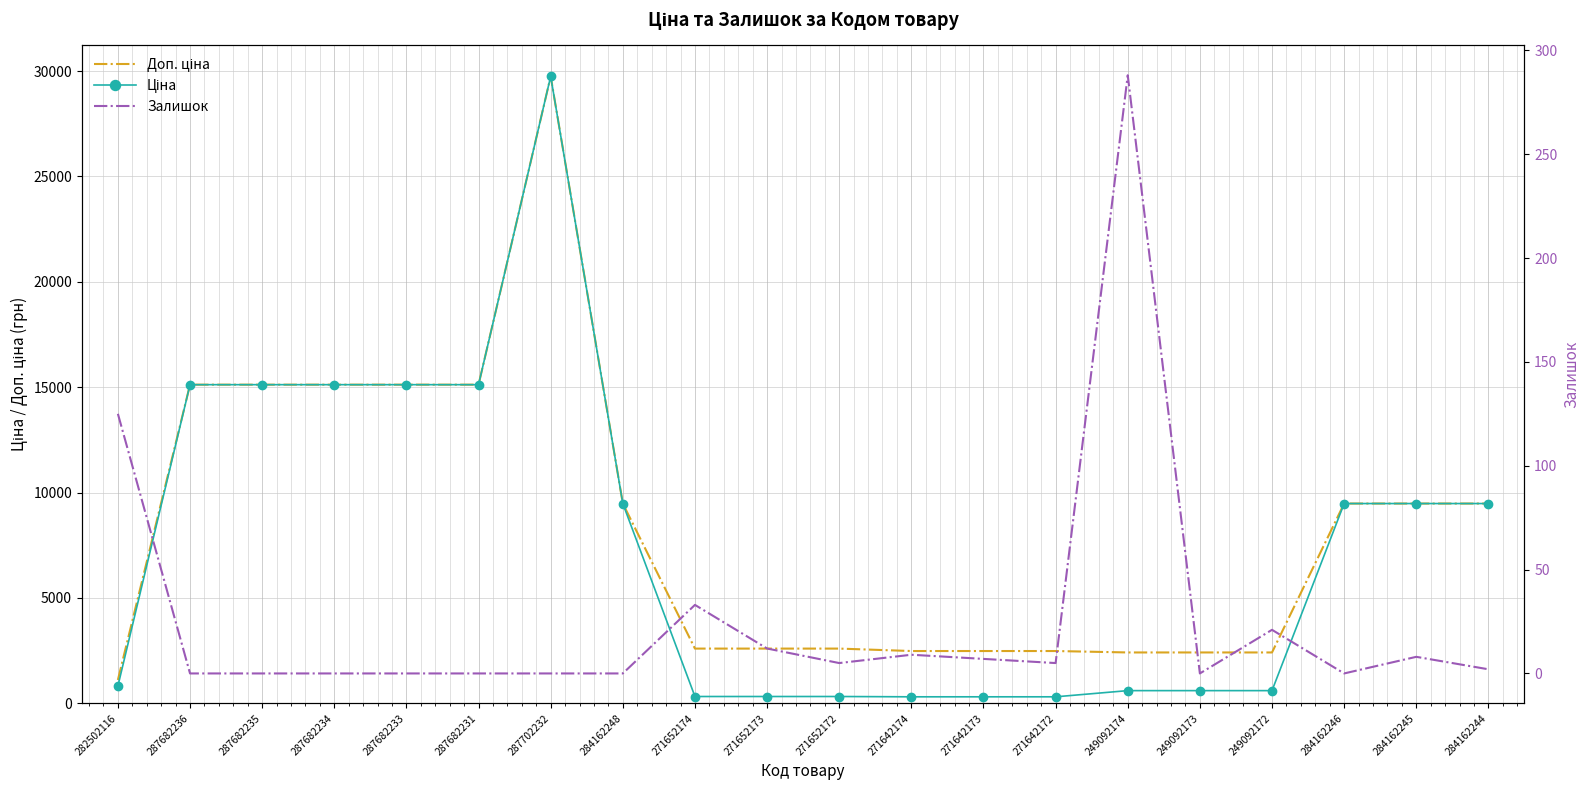

What is the value of the Залишок point at the 10th from the left?

12.0